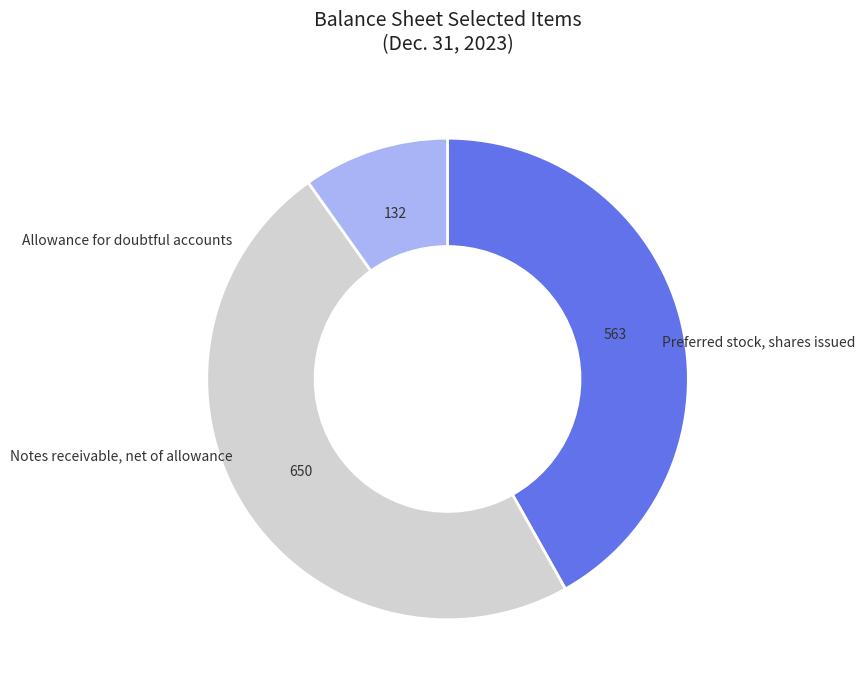

Which has a higher value, Preferred stock, shares issued or Notes receivable, net of allowance?

Notes receivable, net of allowance